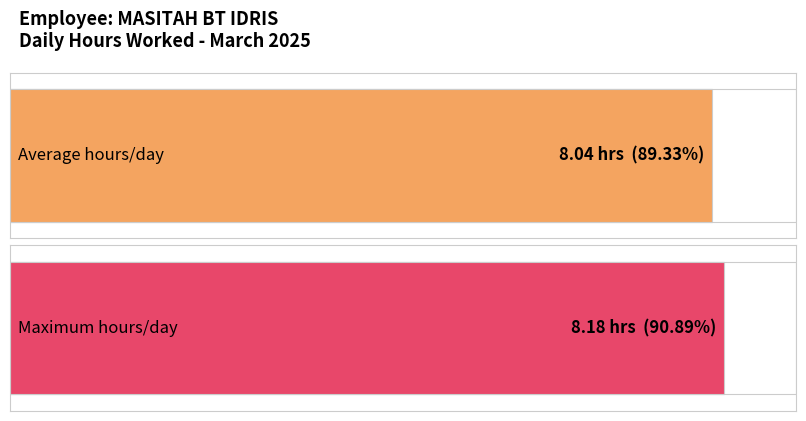

The chart shows a value of 2.8 at 19-Tue. True or false?

False